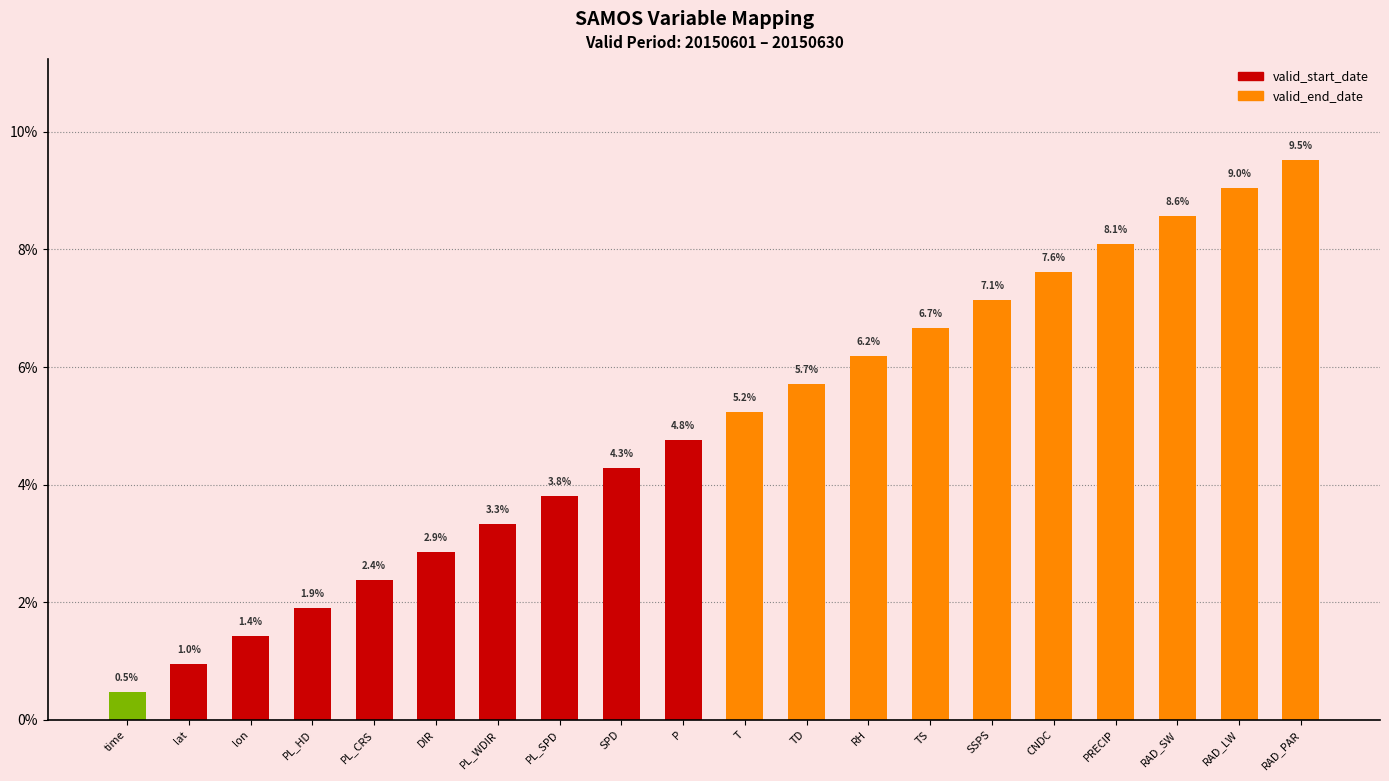

Does the chart contain stacked bars?

No